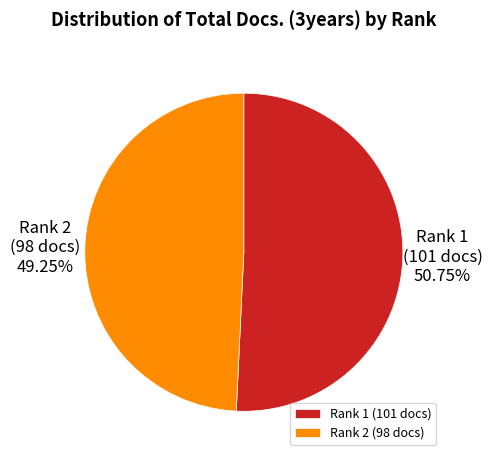

Is there any slice that represents more than half of the pie?

Yes